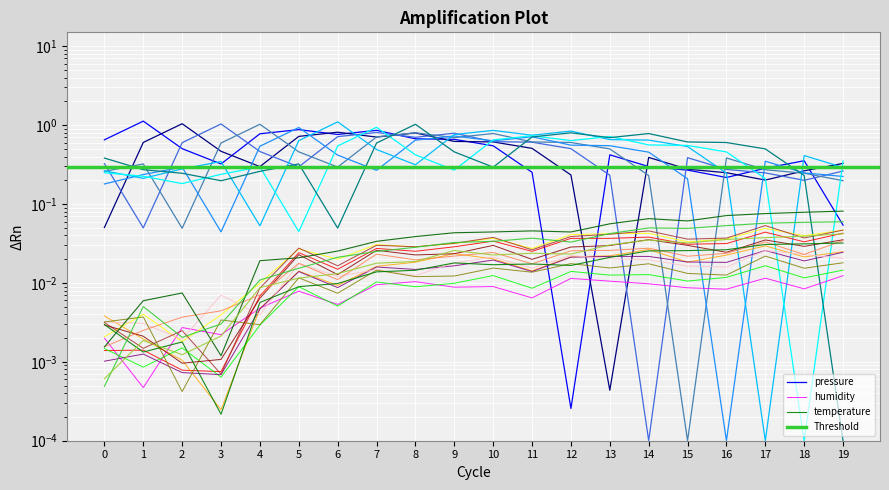

What is the value of the pressure point at the 10th from the left?

0.7